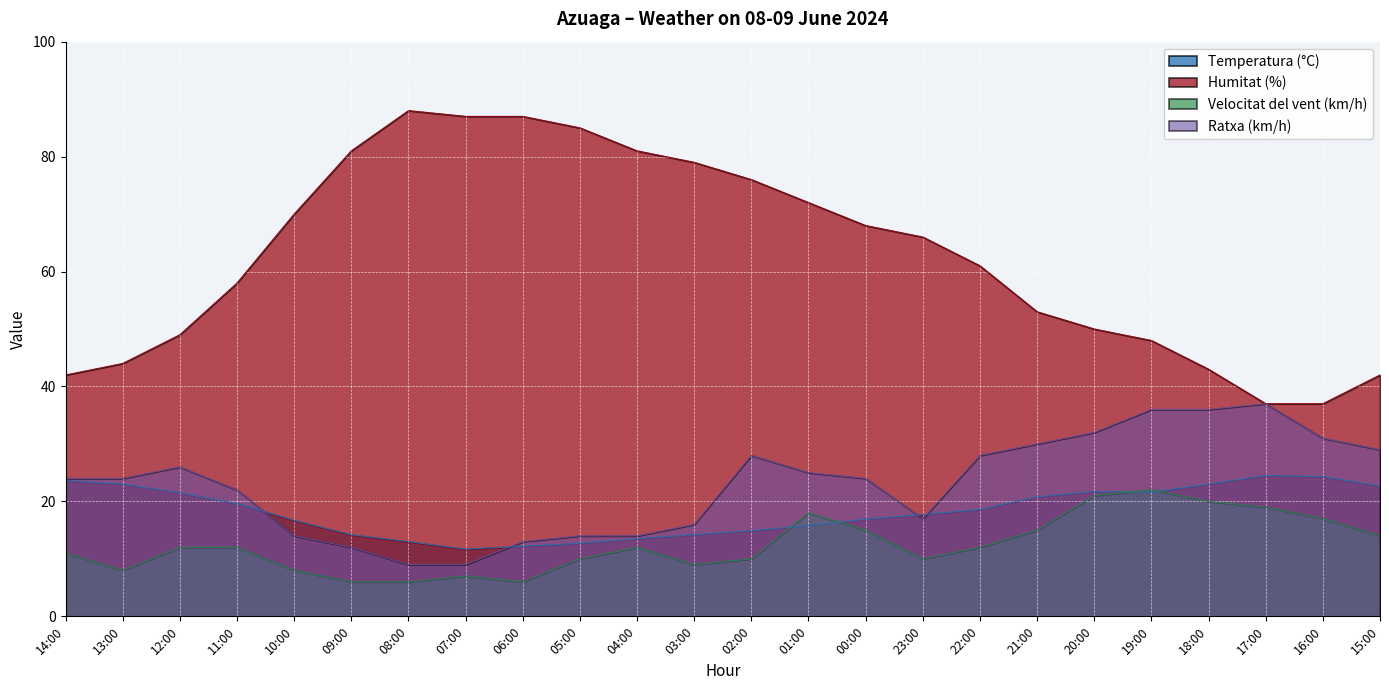

The value of Ratxa (km/h) at 13:00 is 11.5. True or false?

False